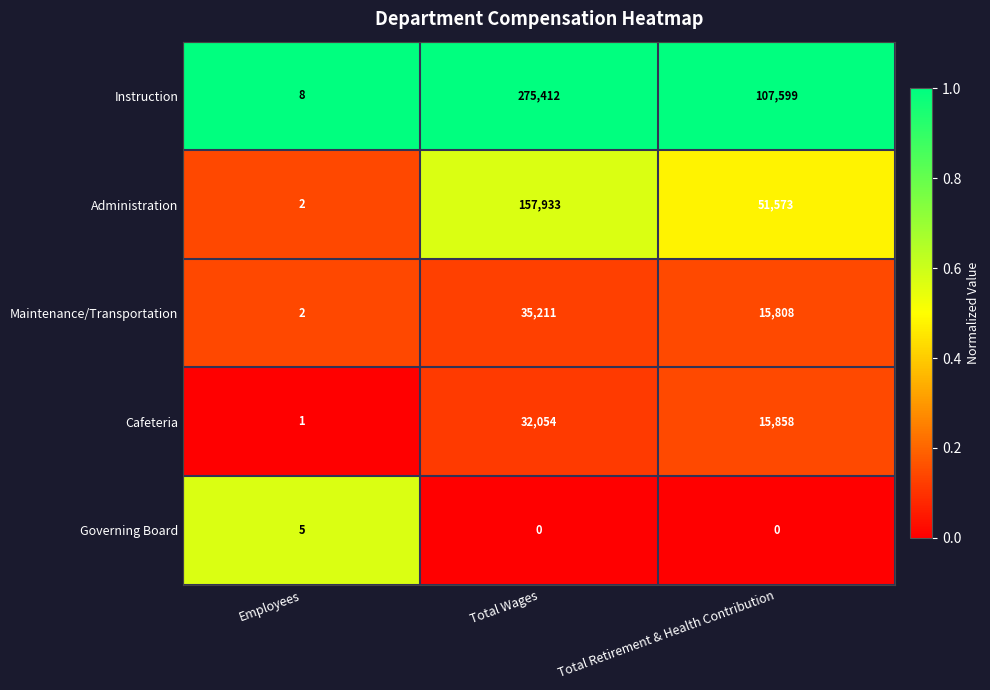

Reading right to left, extract all data points from this chart.

Instruction: Total Retirement & Health Contribution=107599	Total Wages=275412	Employees=8
Administration: Total Retirement & Health Contribution=51573	Total Wages=157933	Employees=2
Maintenance/Transportation: Total Retirement & Health Contribution=15808	Total Wages=35211	Employees=2
Cafeteria: Total Retirement & Health Contribution=15858	Total Wages=32054	Employees=1
Governing Board: Total Retirement & Health Contribution=0	Total Wages=0	Employees=5